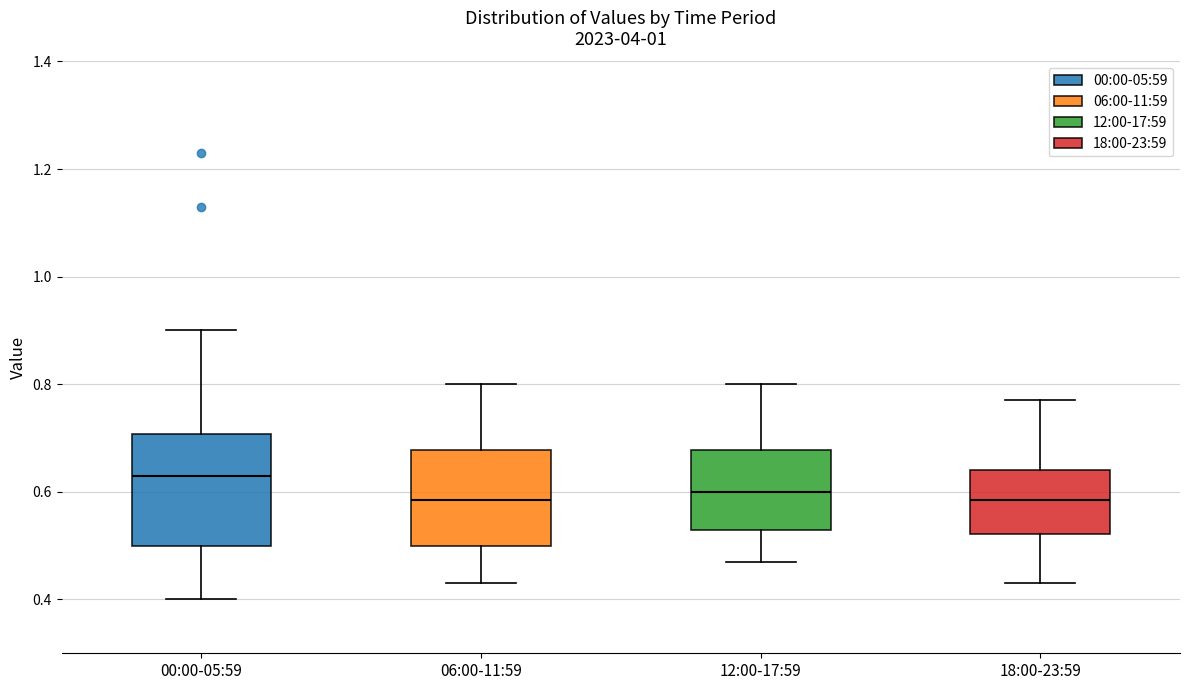

Reading left to right, read every box against the y-axis: the position of its median line, the range the box covers, and the ends of its whiskers. The values are not printed on the chart, so give them approximately, as read against the axis.

00:00-05:59: median 0.64, box 0.50 to 0.70, whiskers 0.40 to 0.90
06:00-11:59: median 0.58, box 0.50 to 0.68, whiskers 0.44 to 0.80
12:00-17:59: median 0.60, box 0.54 to 0.68, whiskers 0.48 to 0.80
18:00-23:59: median 0.58, box 0.52 to 0.64, whiskers 0.44 to 0.78